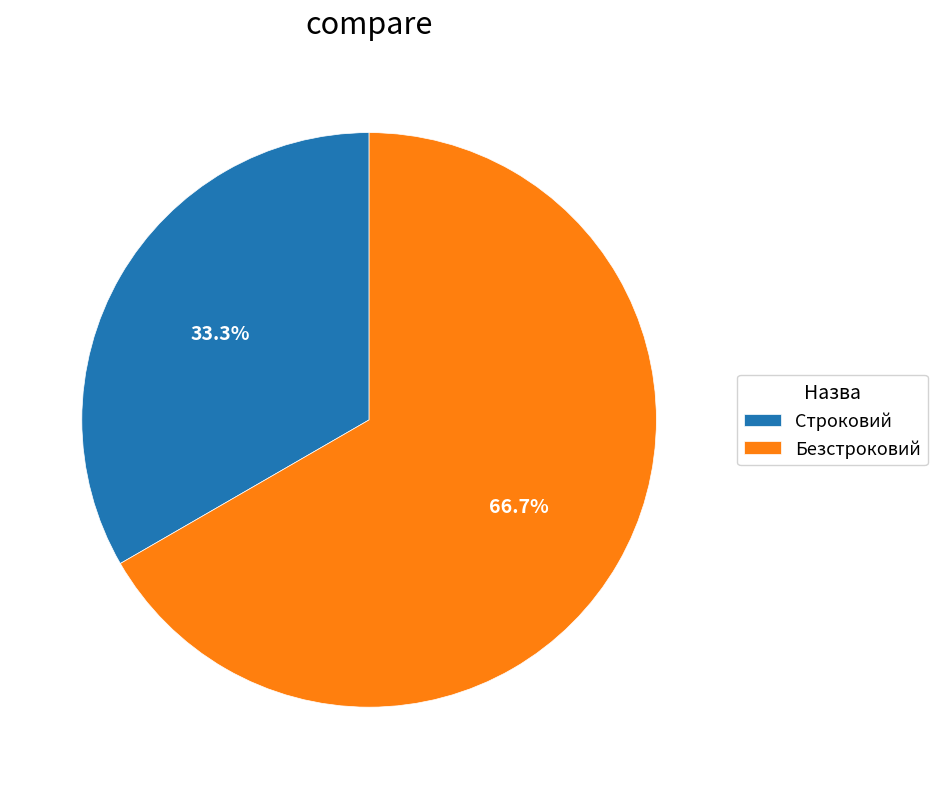

To the nearest percent, what is the combined percentage of Безстроковий and Строковий?

100%